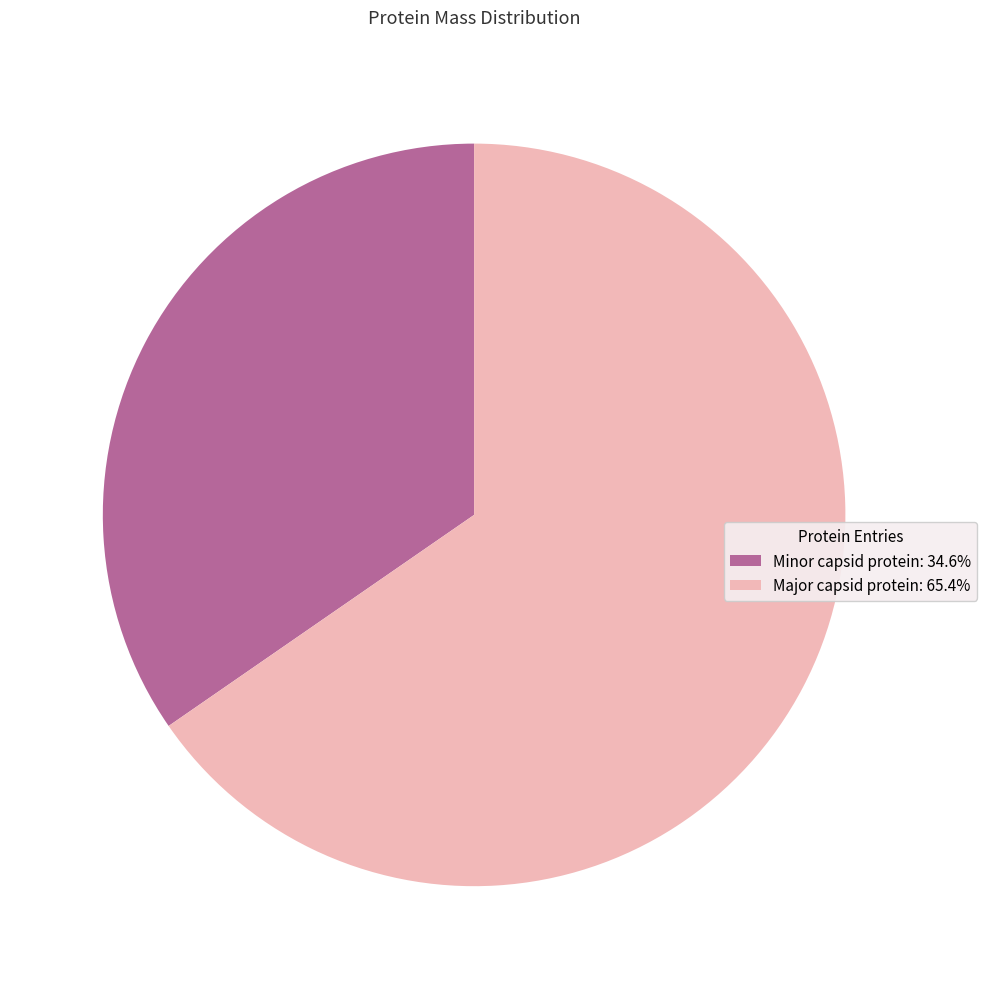

True or false: Minor capsid protein accounts for 44% of the total.

False